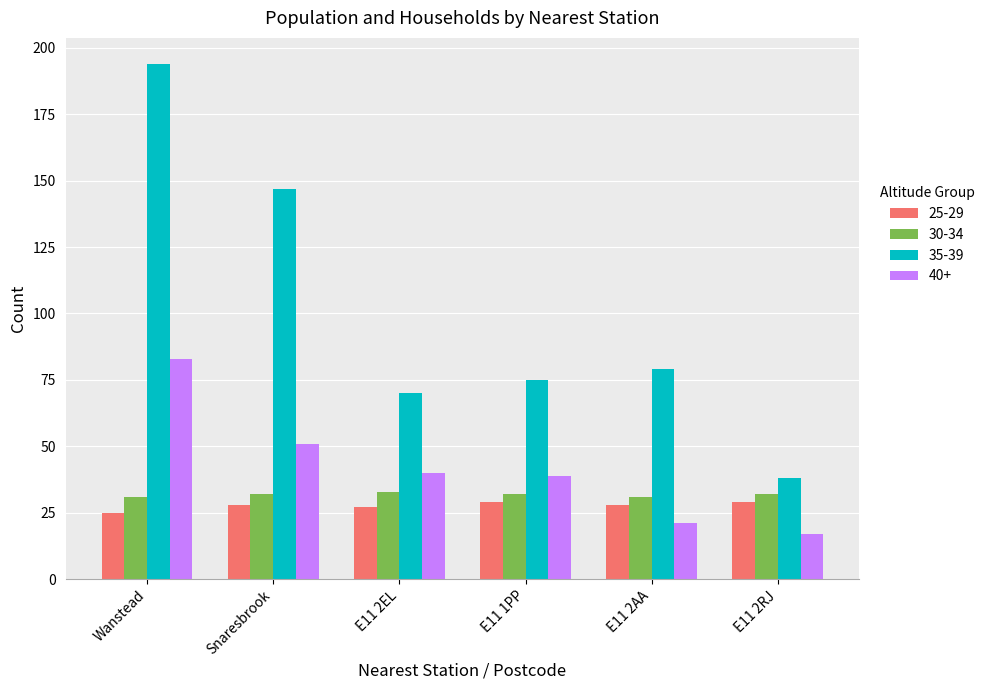

Is the value of 35-39 at E11 2EL greater than the value of 40+ at E11 2AA?

Yes